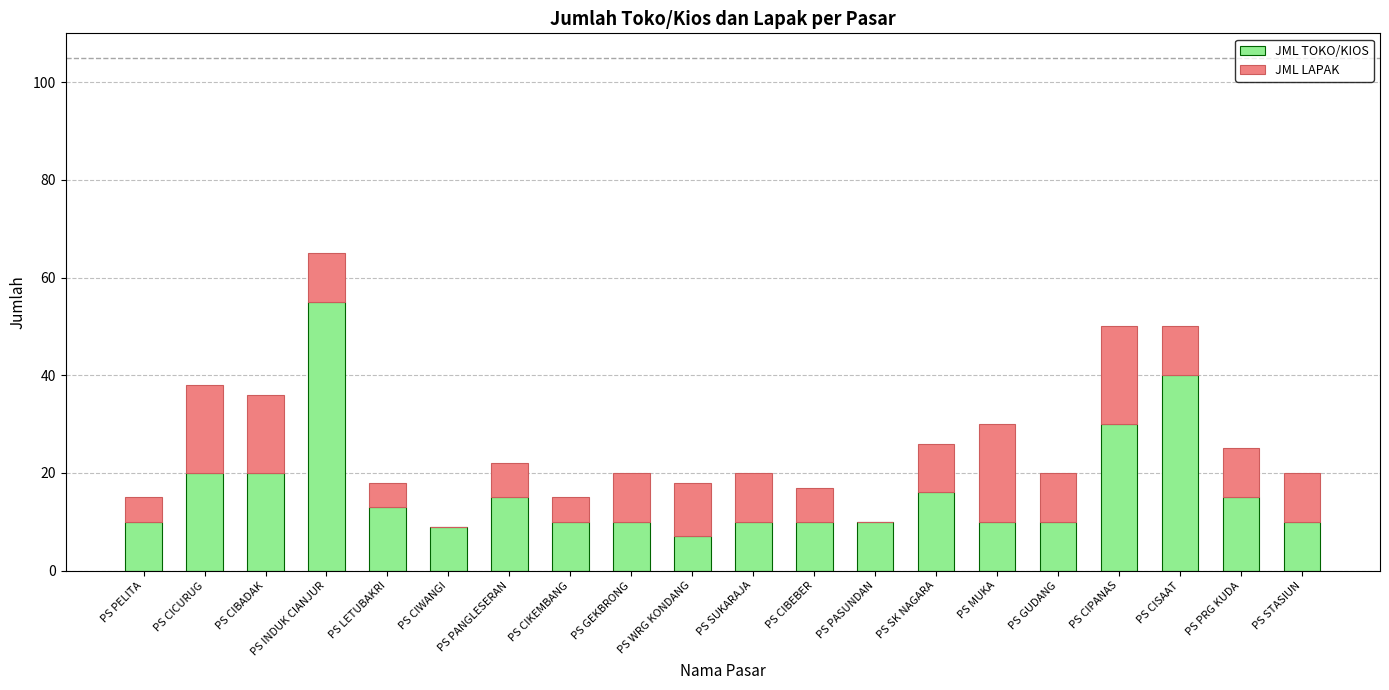

At which category is the sum across all series the highest?

PS INDUK CIANJUR